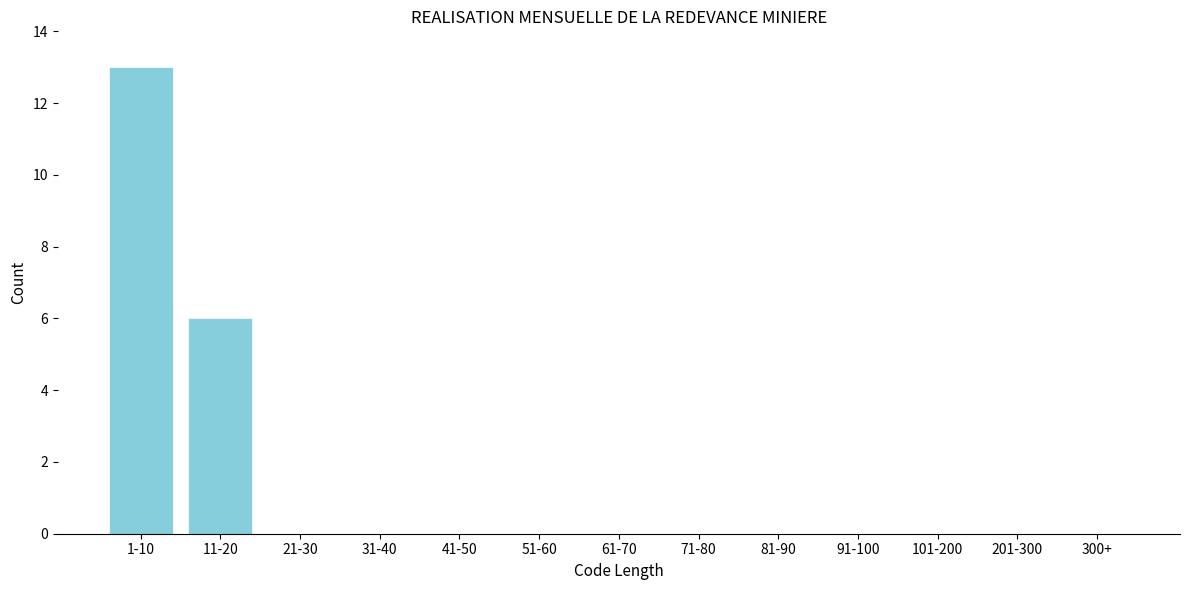

Reading right to left, what are all the values shown in this chart?

300+=0	201-300=0	101-200=0	91-100=0	81-90=0	71-80=0	61-70=0	51-60=0	41-50=0	31-40=0	21-30=0	11-20=6	1-10=13